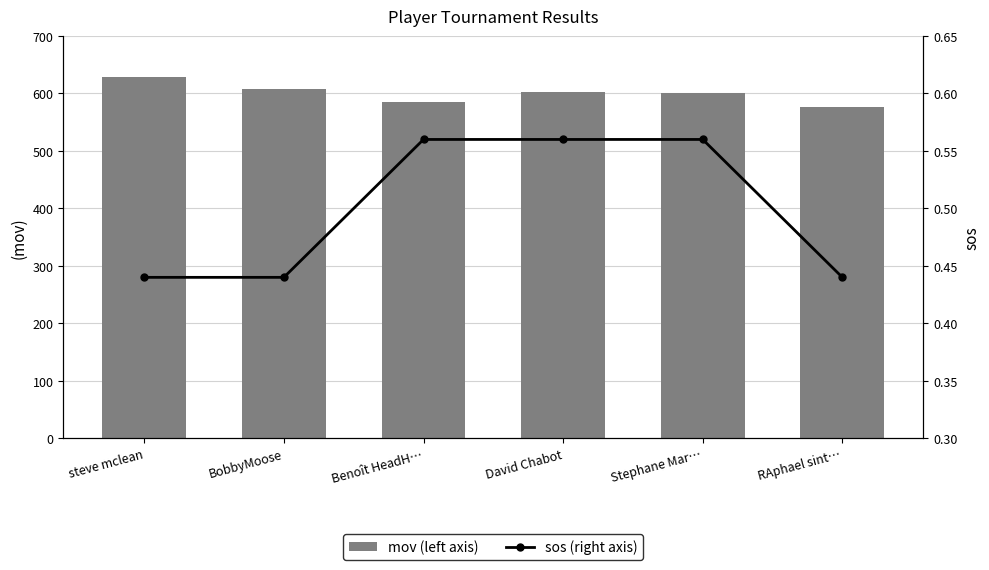

Rank the series by their average value, from highest to lowest.

mov (left axis), sos (right axis)